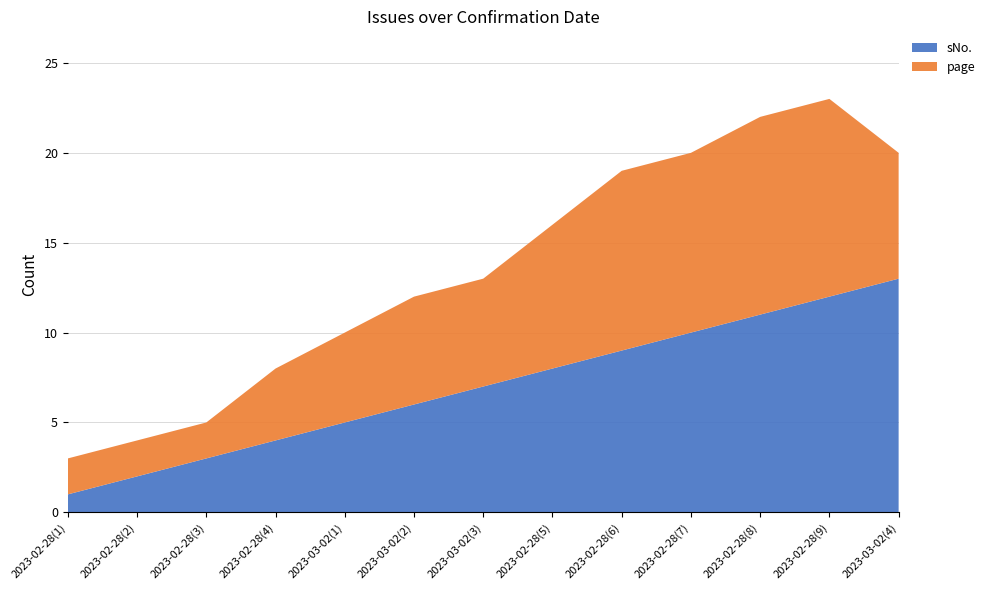

Reading left to right, what are all the values shown in this chart?

sNo.: 2023-02-28(1)=1	2023-02-28(2)=2	2023-02-28(3)=3	2023-02-28(4)=4	2023-03-02(1)=5	2023-03-02(2)=6	2023-03-02(3)=7	2023-02-28(5)=8	2023-02-28(6)=9	2023-02-28(7)=10	2023-02-28(8)=11	2023-02-28(9)=12	2023-03-02(4)=13
page: 2023-02-28(1)=2	2023-02-28(2)=2	2023-02-28(3)=2	2023-02-28(4)=4	2023-03-02(1)=5	2023-03-02(2)=6	2023-03-02(3)=6	2023-02-28(5)=8	2023-02-28(6)=10	2023-02-28(7)=10	2023-02-28(8)=11	2023-02-28(9)=11	2023-03-02(4)=7